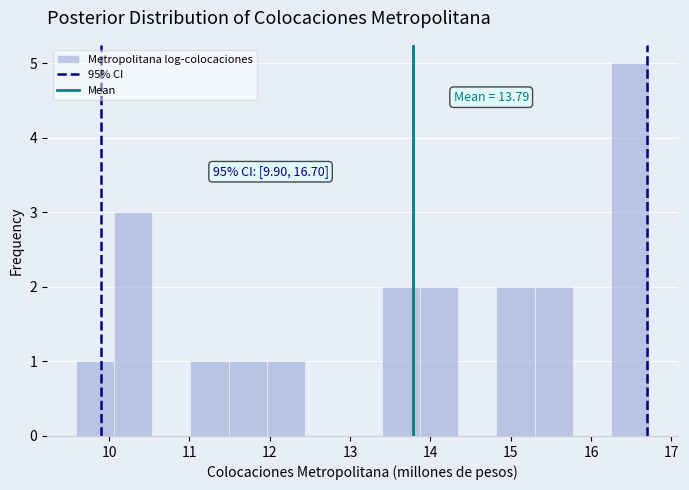

Which range on the x-axis has the tallest bar?

16.2 to 16.7